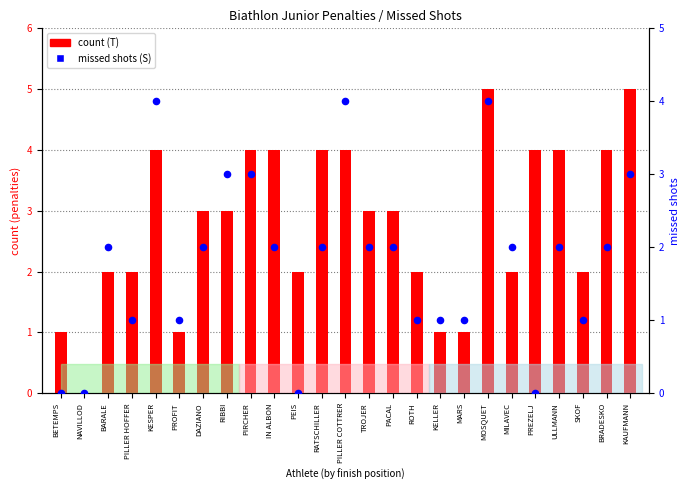

Which series has the largest total across all categories?

count (T)